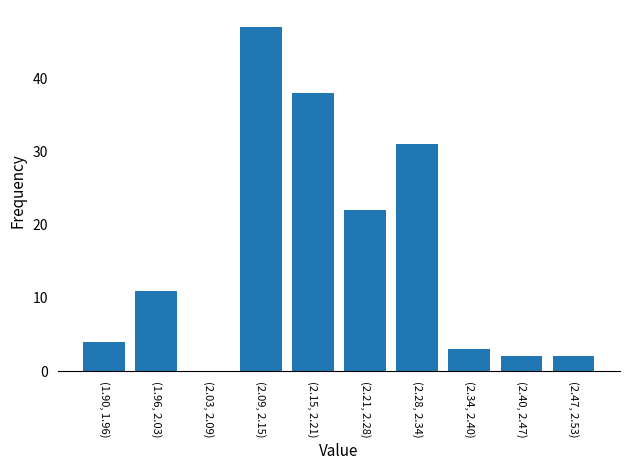

Reading left to right, extract all data points from this chart.

(1.90, 1.96)=4	(1.96, 2.03)=11	(2.03, 2.09)=0	(2.09, 2.15)=47	(2.15, 2.21)=38	(2.21, 2.28)=22	(2.28, 2.34)=31	(2.34, 2.40)=3	(2.40, 2.47)=2	(2.47, 2.53)=2